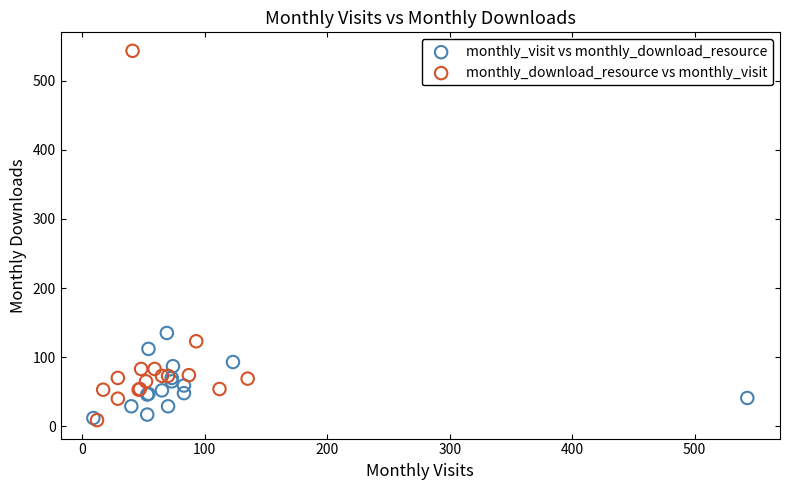

Which series has the largest Y range (max minus min)?

monthly_download_resource vs monthly_visit